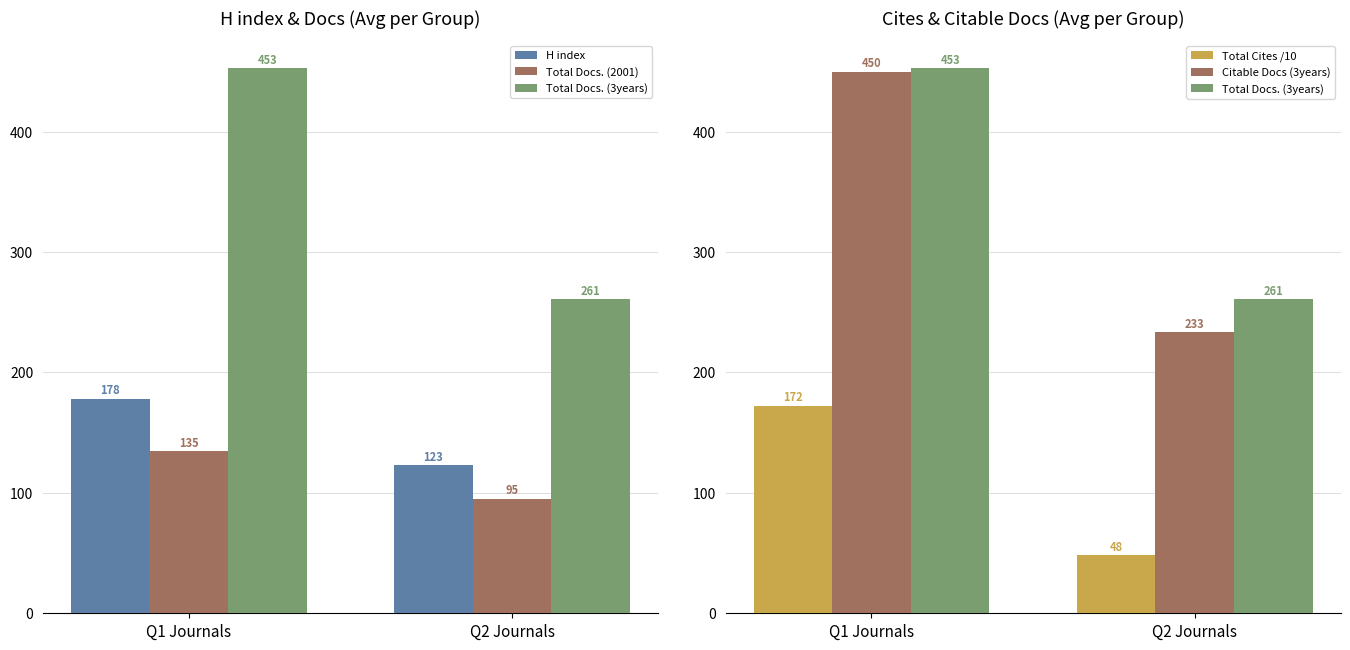

What is the total value across all series at Q2 Journals?

761.3